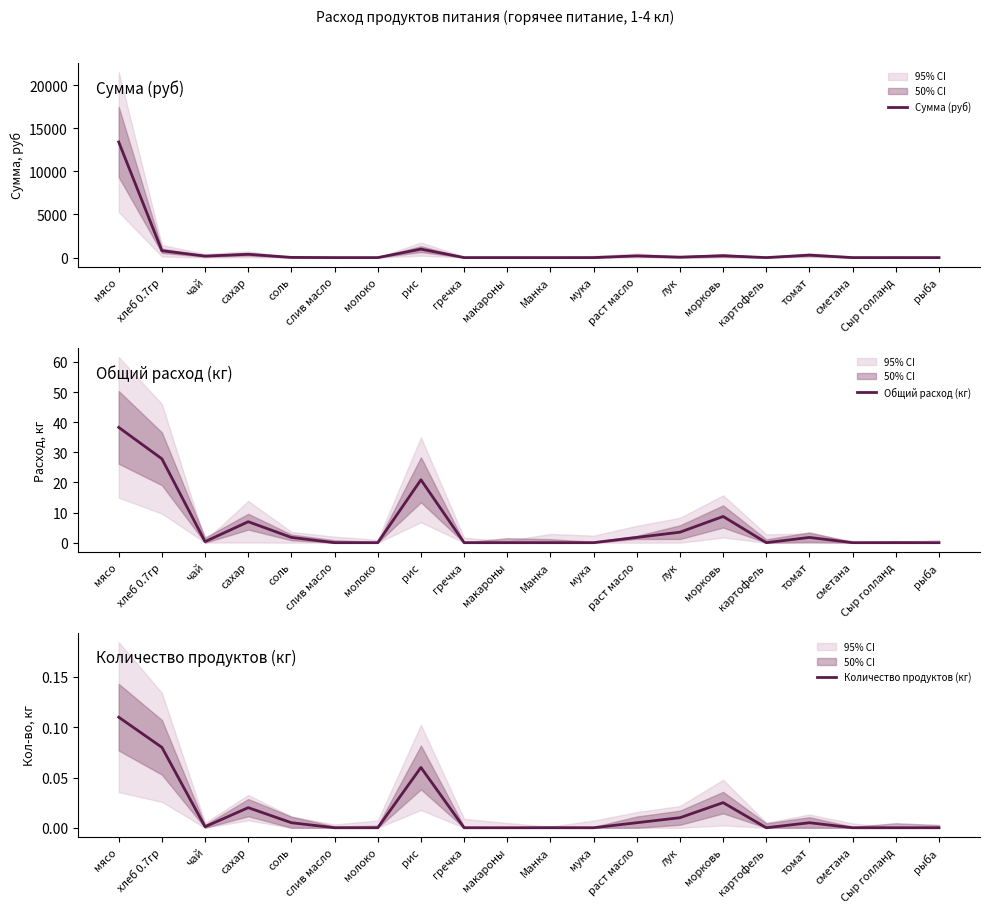

The value of Сумма (руб) at хлеб 0.7гр is 421.2. True or false?

False